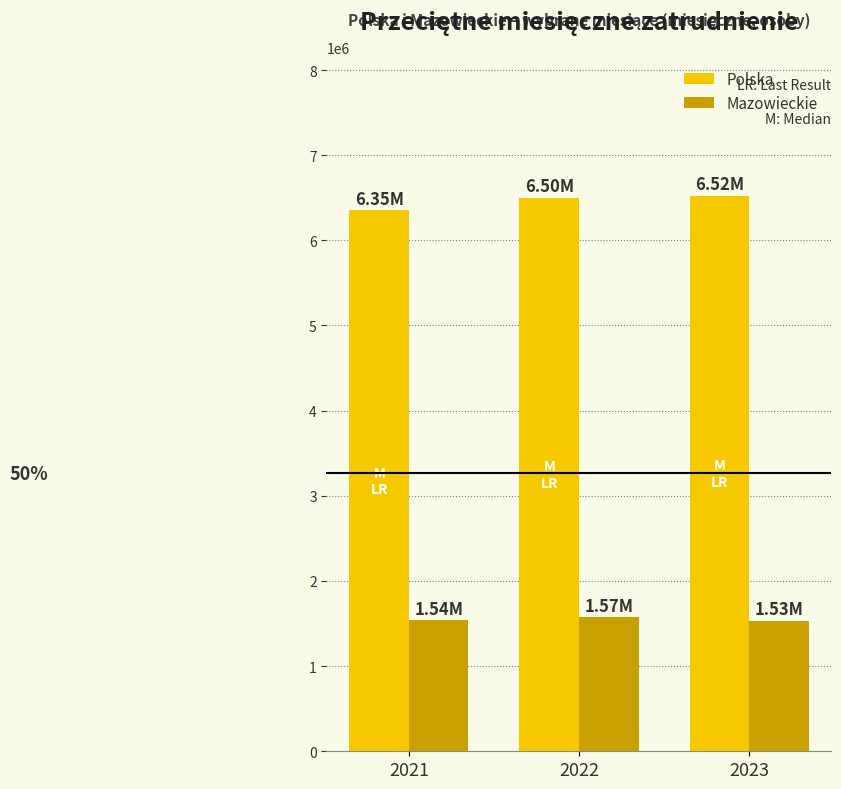

What value does the Mazowieckie series have at 2023, to the nearest 50?

1532200